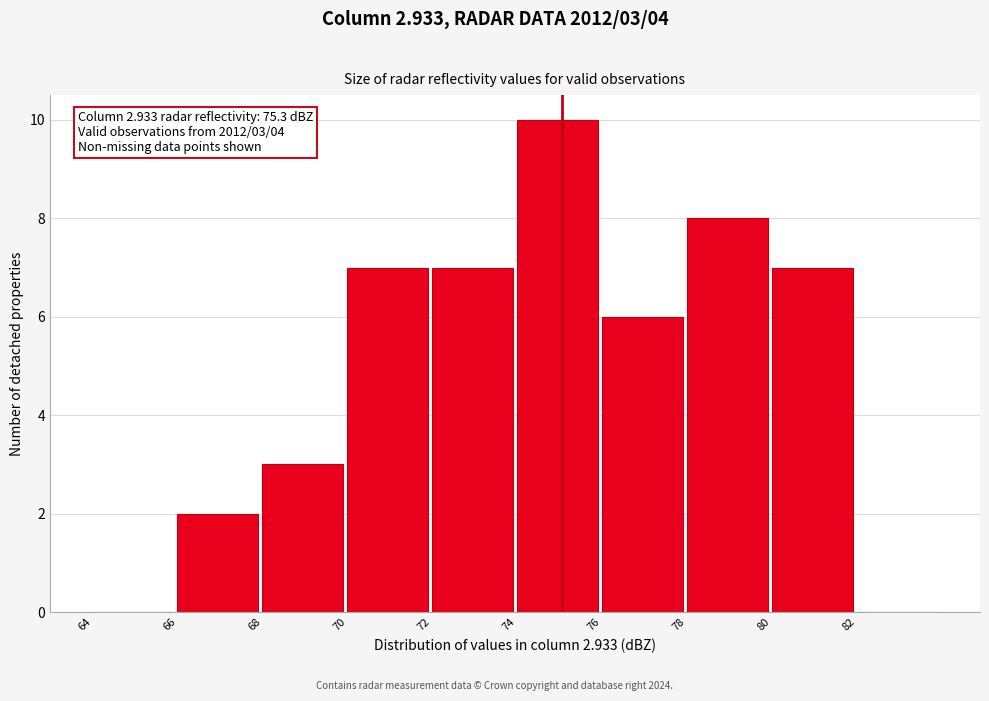

Reading right to left, list all the values displayed in this chart.

82=0	80=7	78=8	76=6	74=10	72=7	70=7	68=3	66=2	64=0